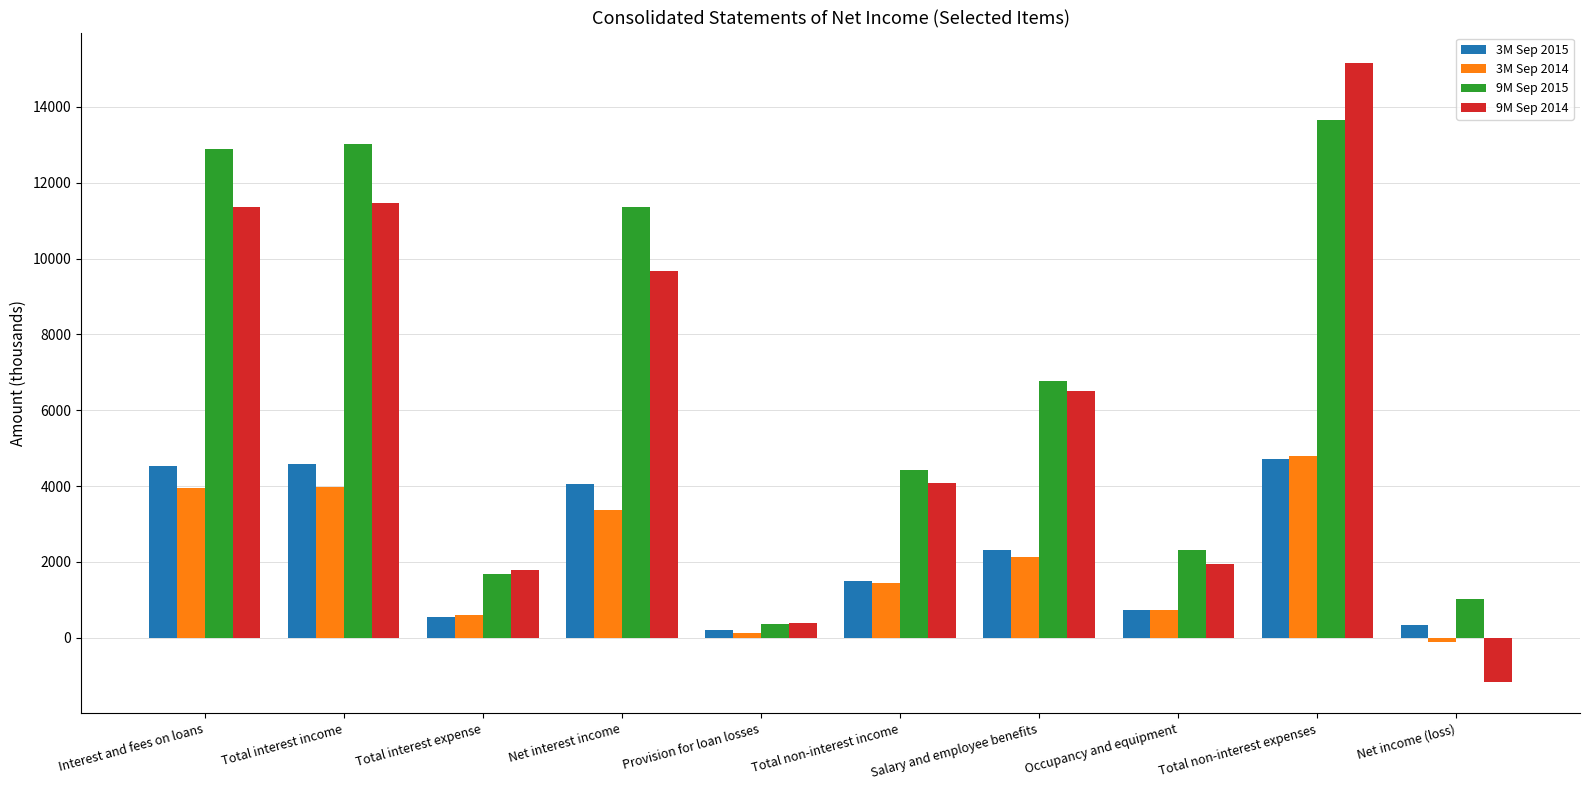

Is the value of 9M Sep 2014 at Occupancy and equipment greater than the value of 3M Sep 2015 at Net income (loss)?

Yes